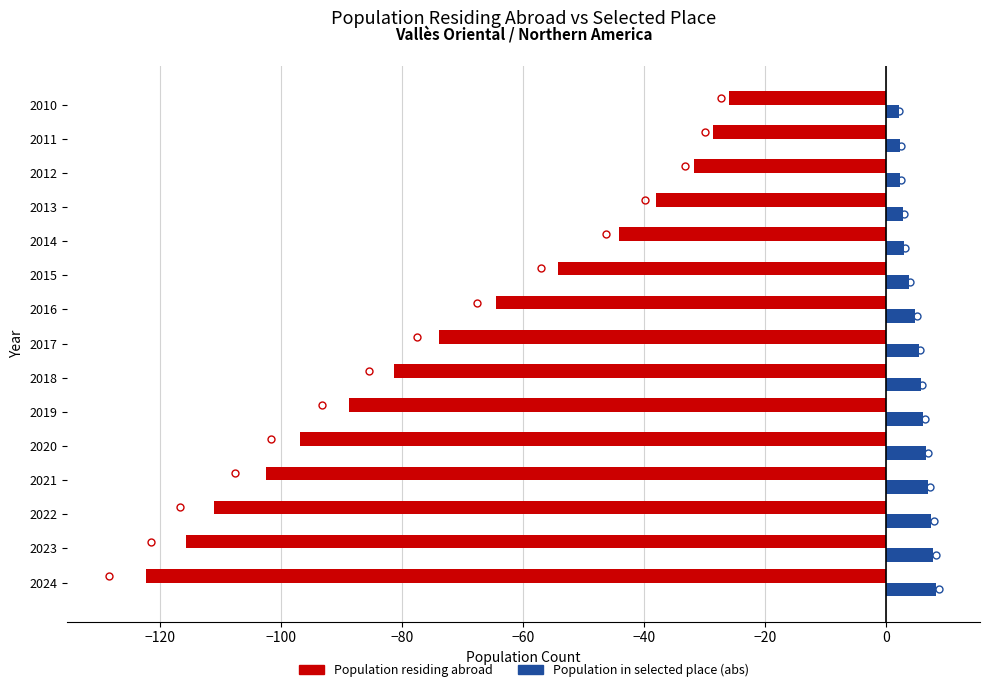

What are all the series names shown in the legend?

Population residing abroad, Population in selected place (abs)